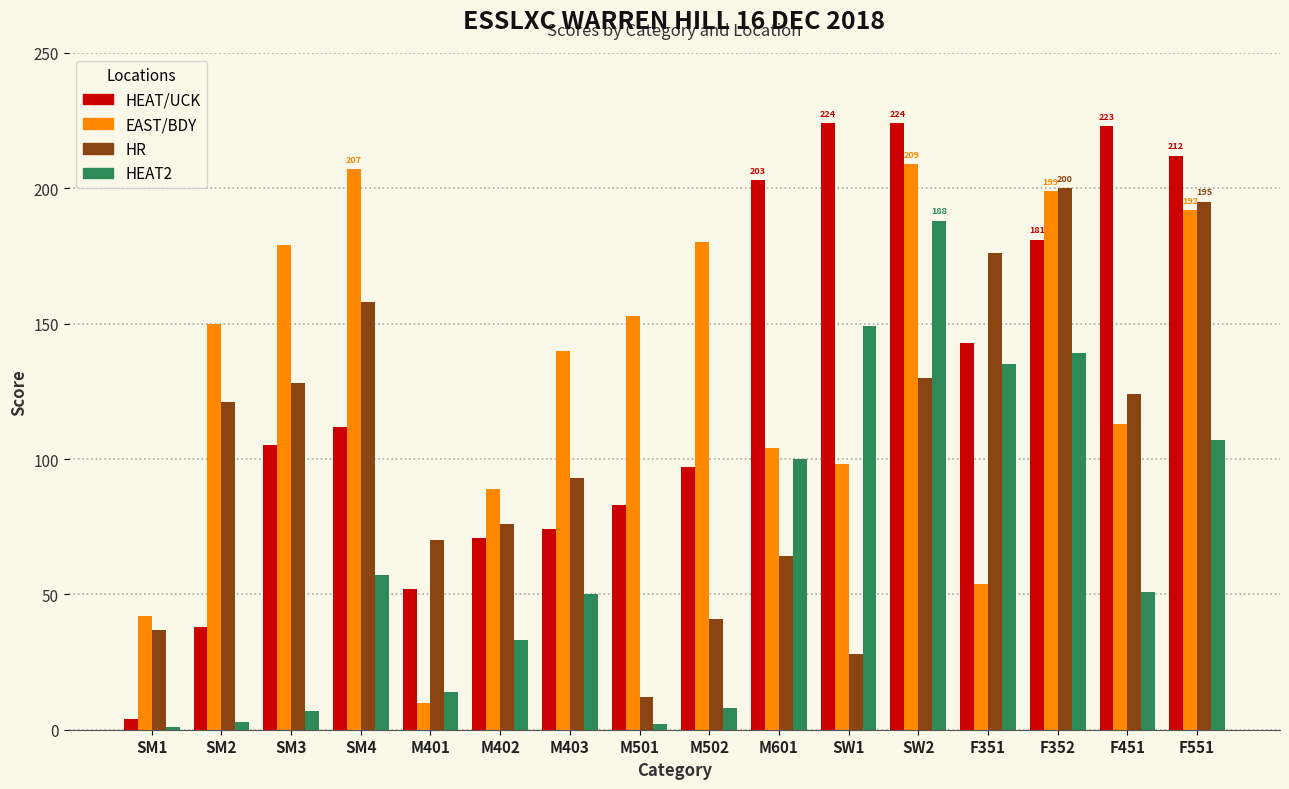

What is the highest value of the HR series?

200